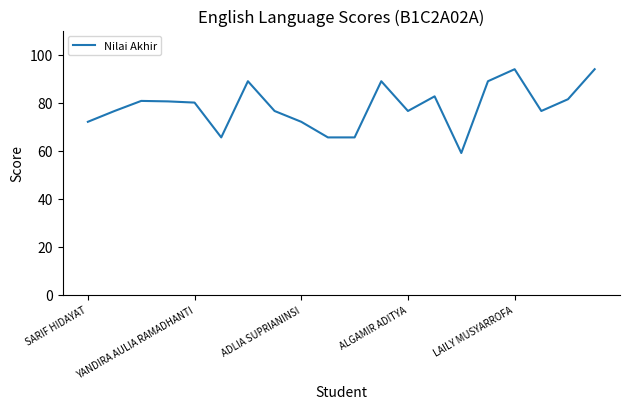

What is the difference between the maximum and minimum values?

34.9